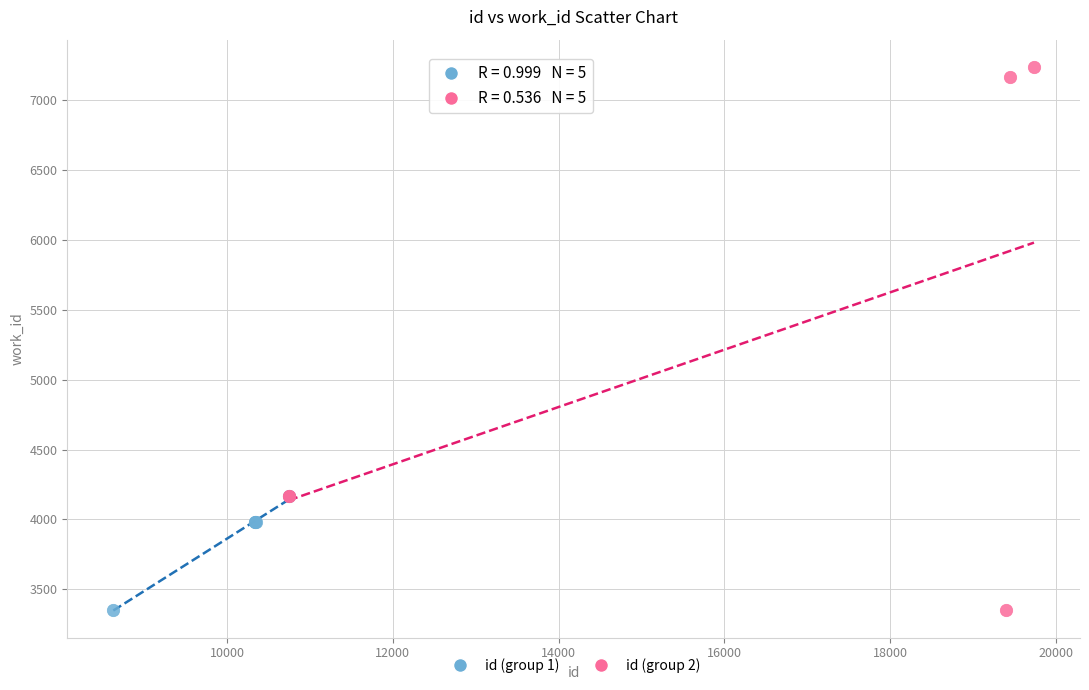

Which series has the largest Y range (max minus min)?

id (group 2)